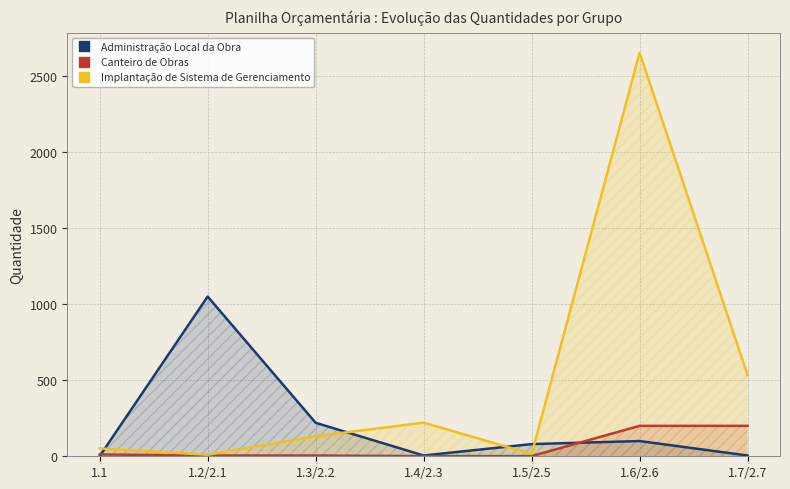

Which series has the largest range (max minus min)?

Implantação de Sistema de Gerenciamento